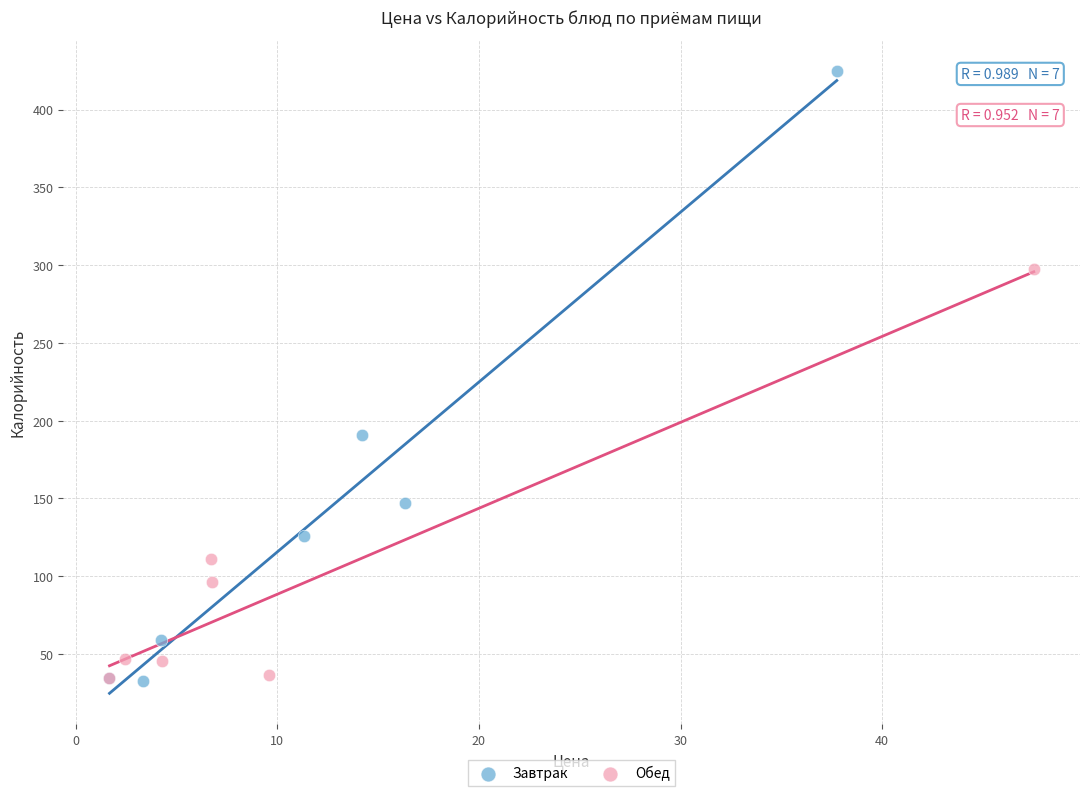

Which series has the widest spread of Y values?

Завтрак